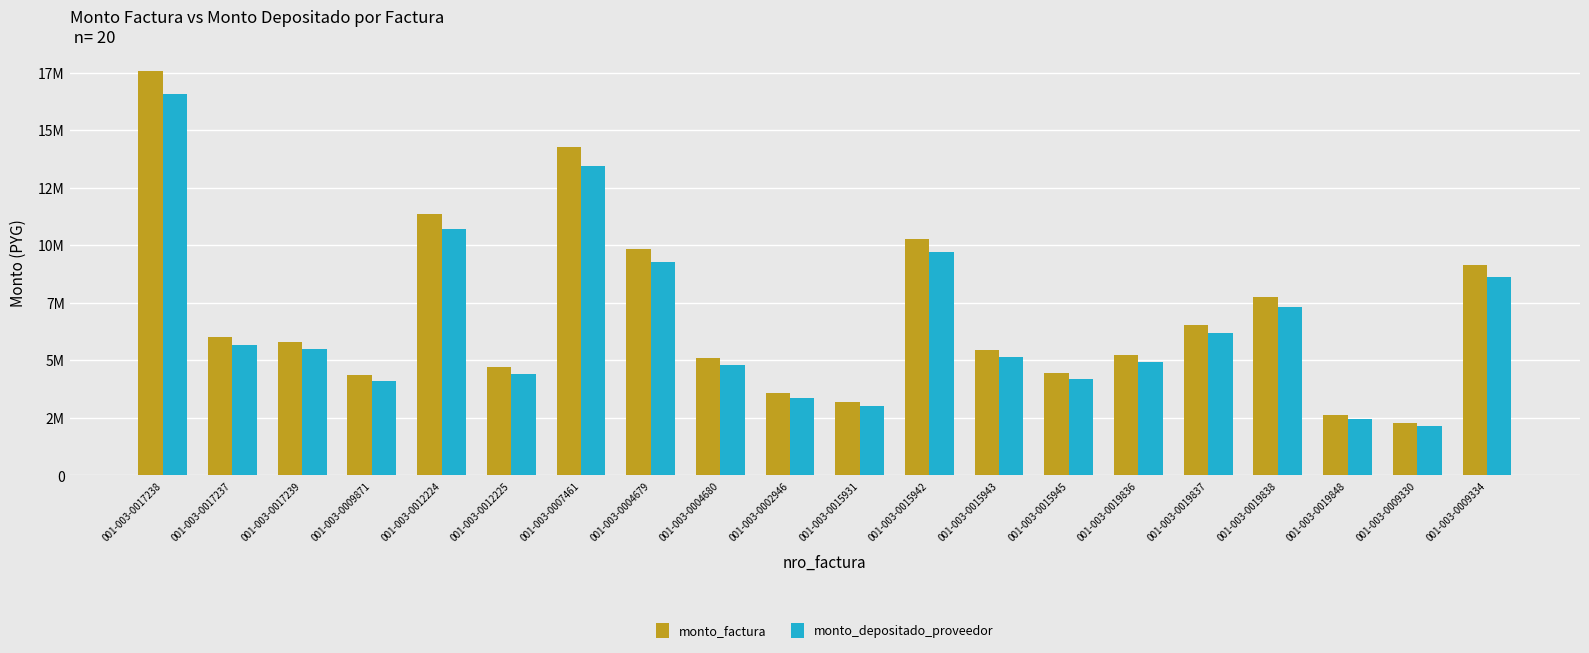

What is the label of the 15th bar from the right?

001-003-0012225